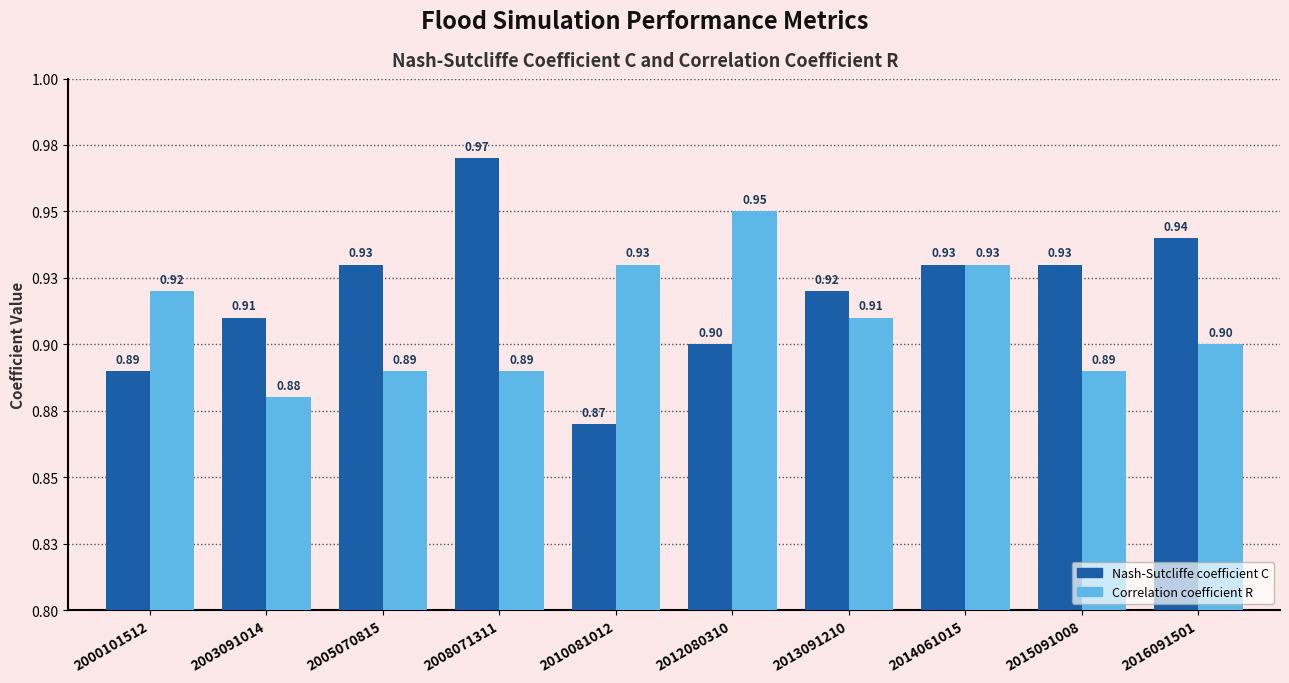

Are the bars horizontal?

No